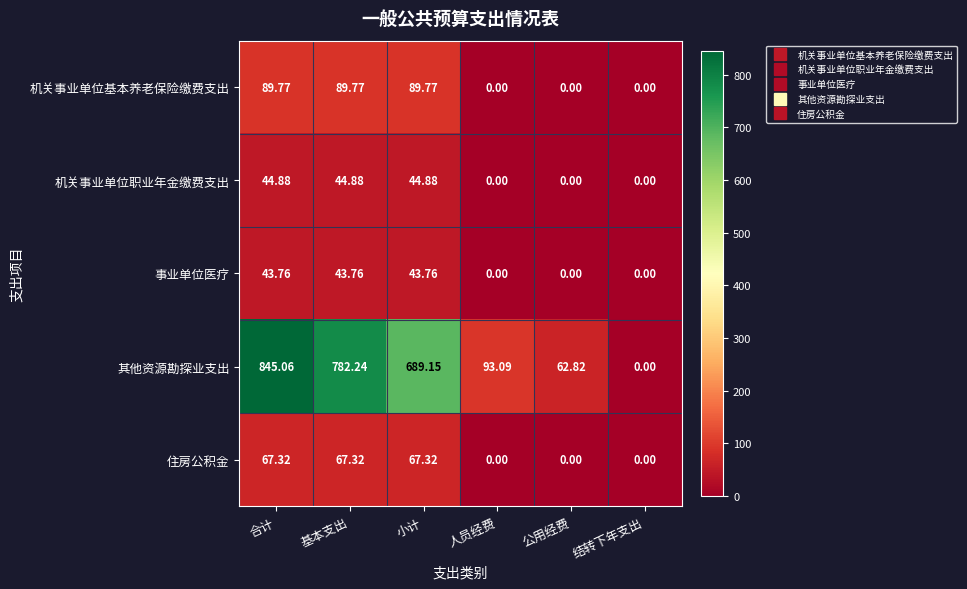

Which category has the highest value across all series?

合计